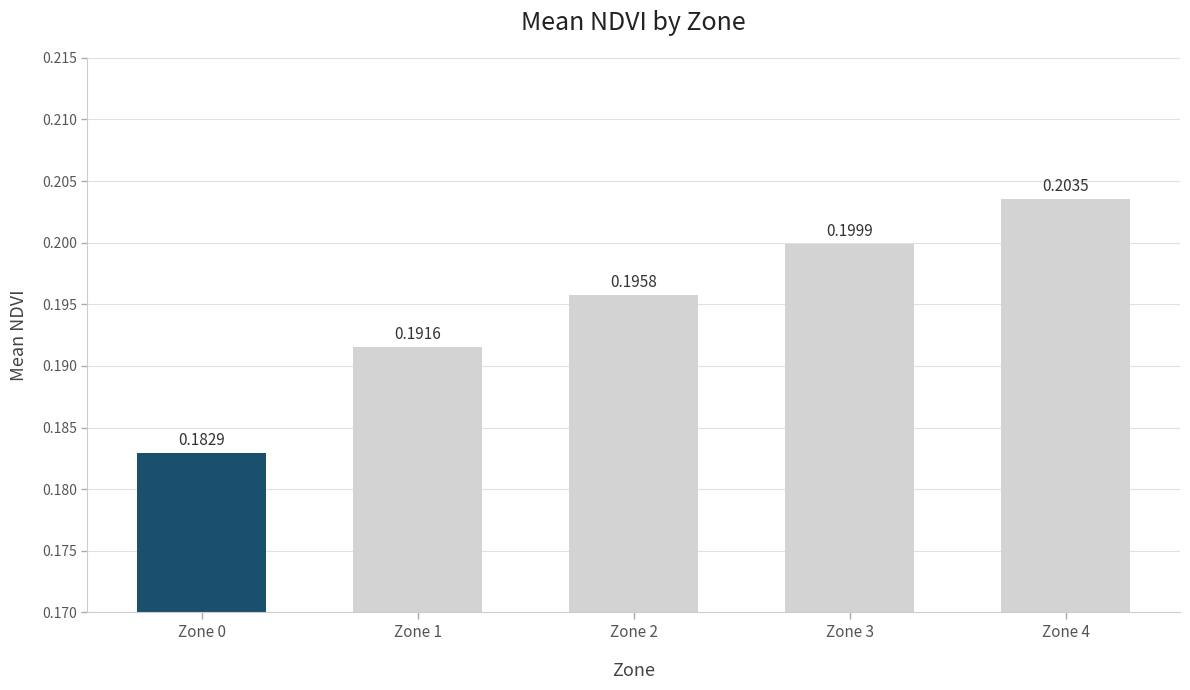

How many bars are there in total?

5